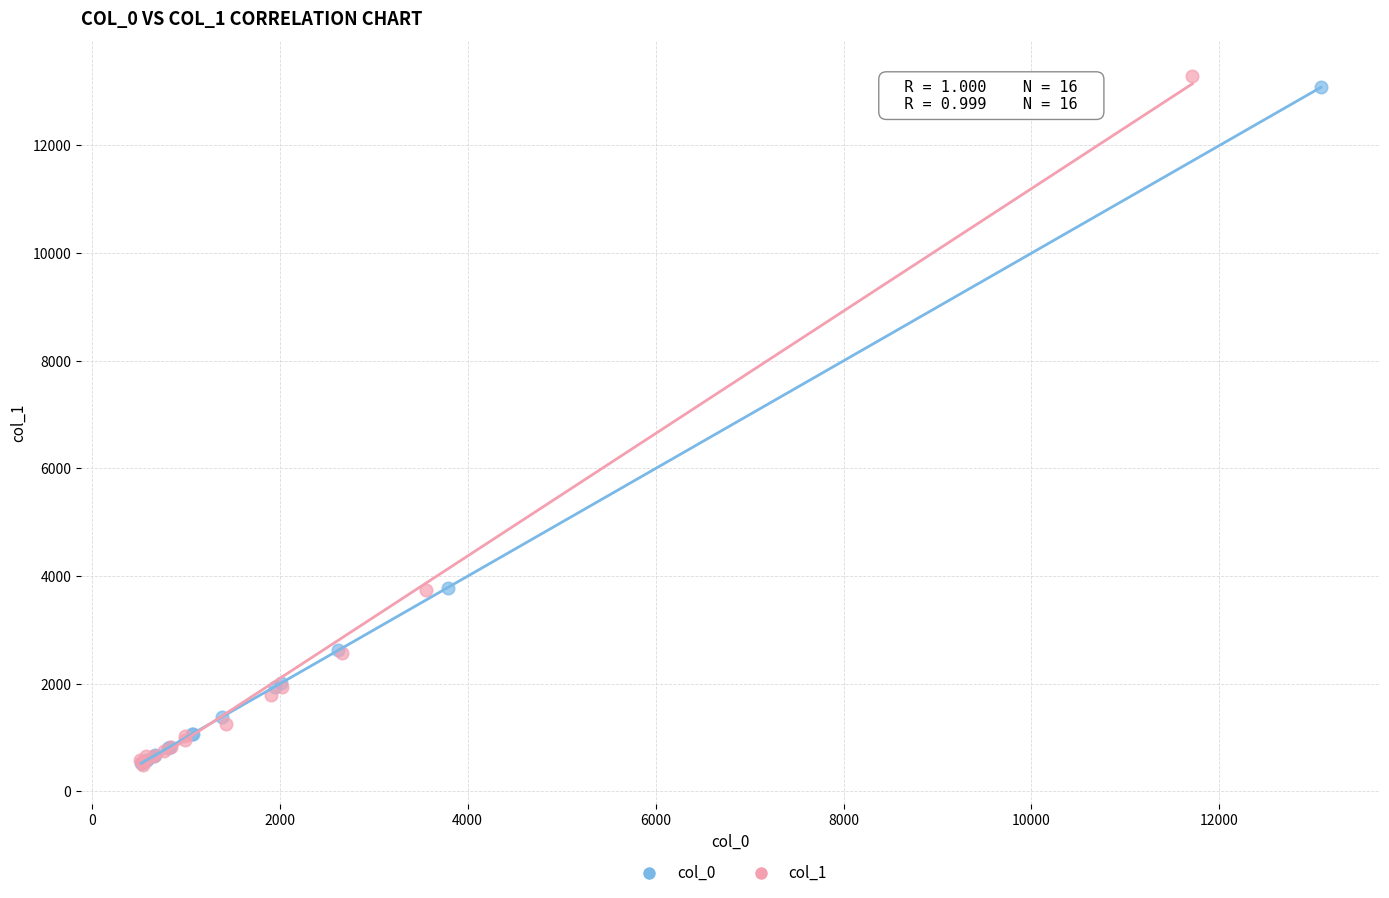

Which series has the largest Y range (max minus min)?

col_1